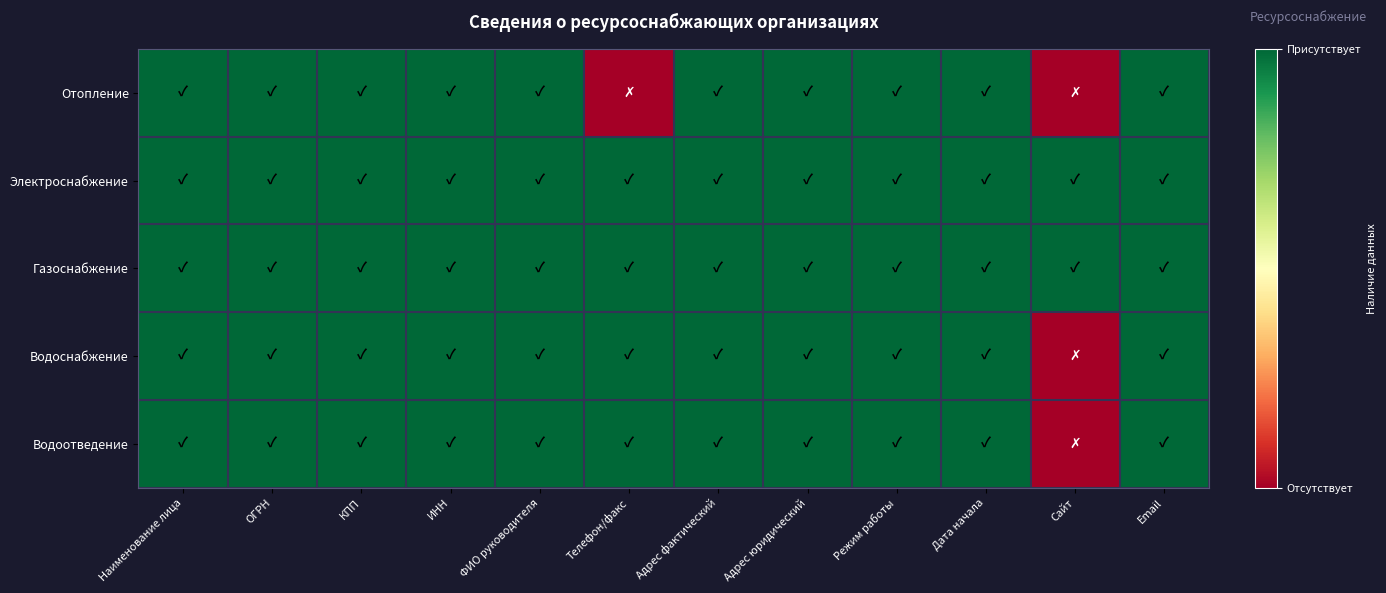

At how many categories does at least one series exceed 0?

12